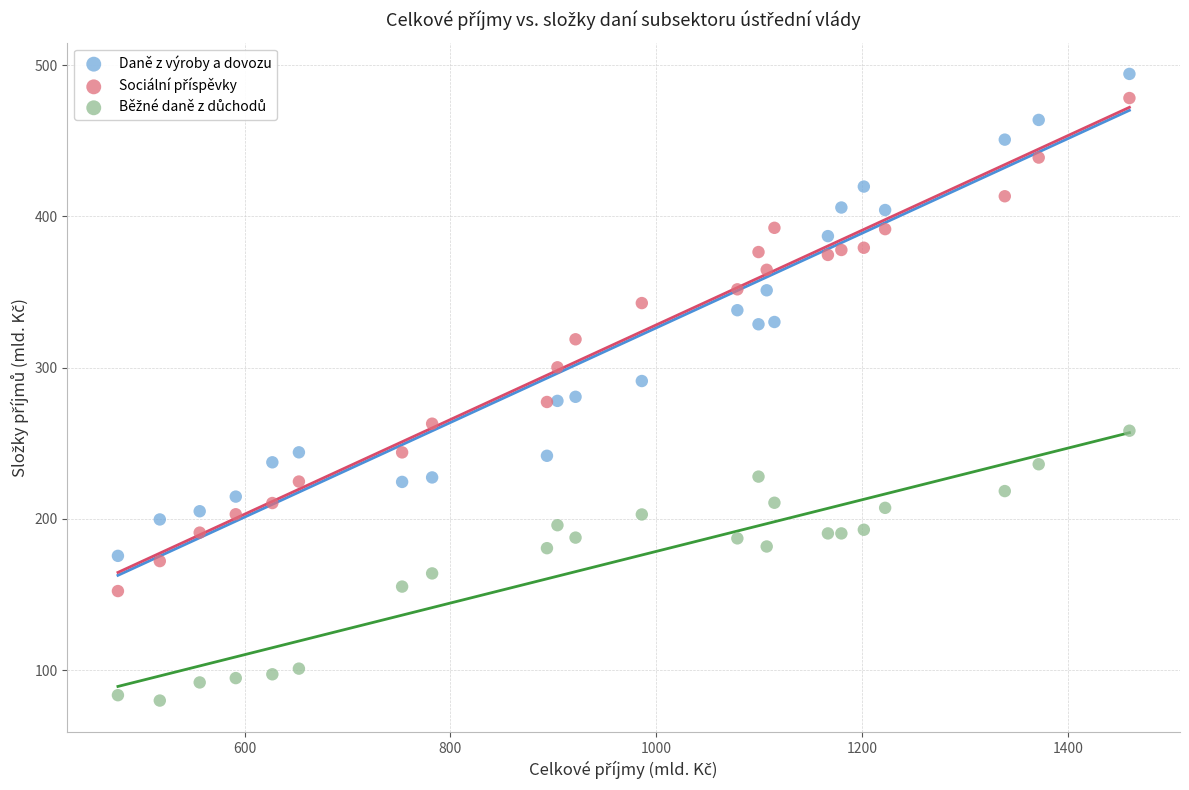

Which series contains the highest Y value?

Daně z výroby a dovozu